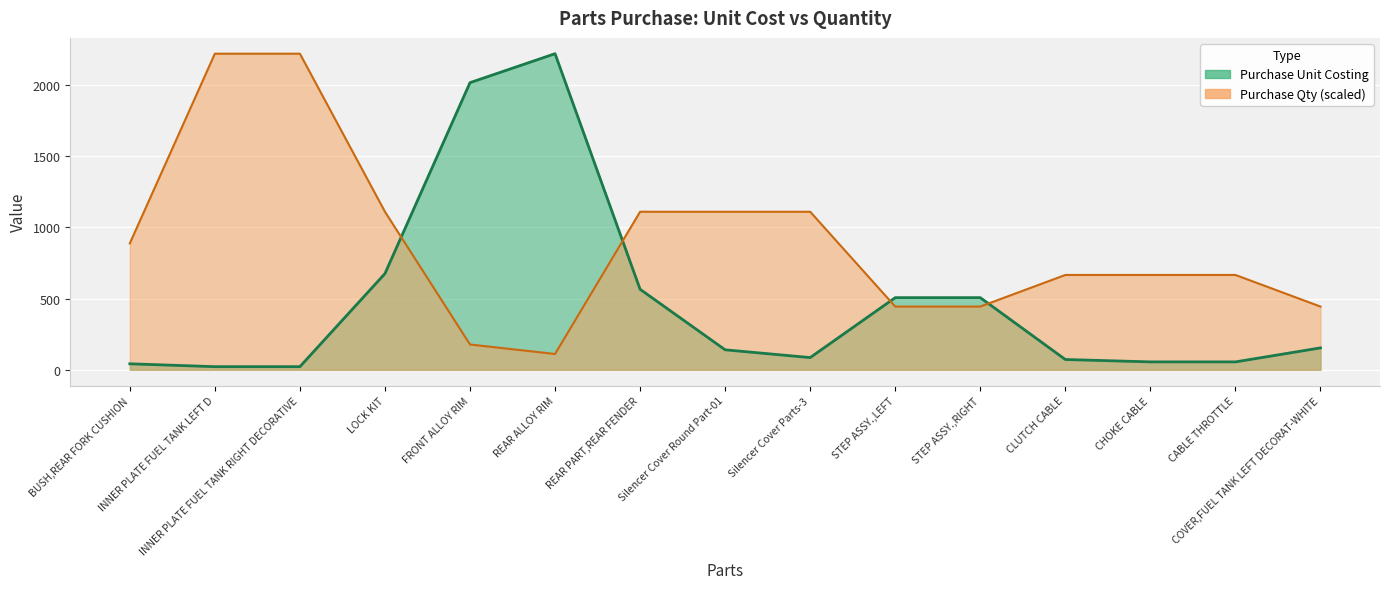

The value of Purchase Qty at Silencer Cover Parts-3 is 1109.6. True or false?

True